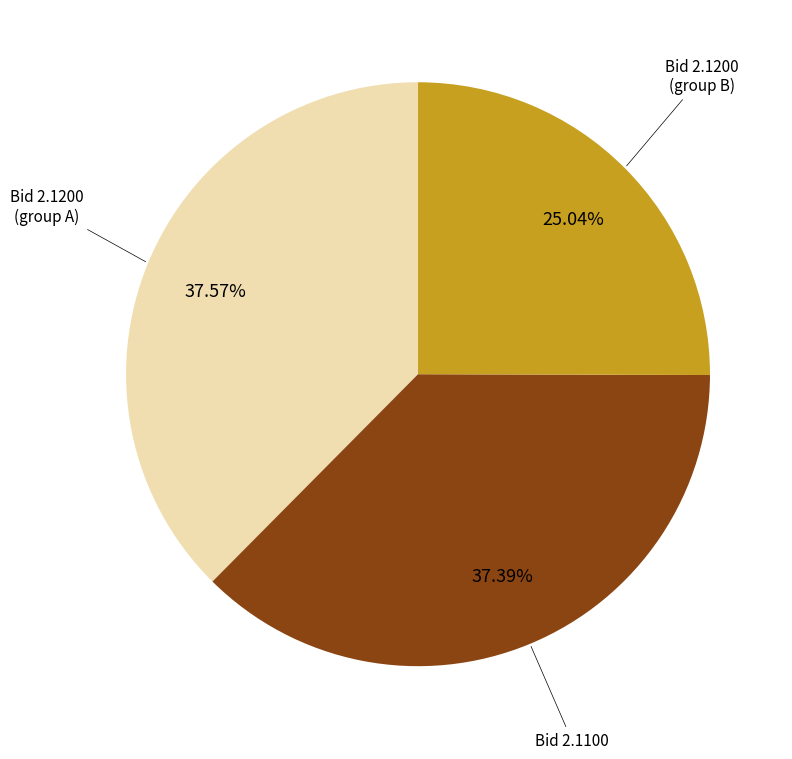

Is there any slice that represents more than half of the pie?

No